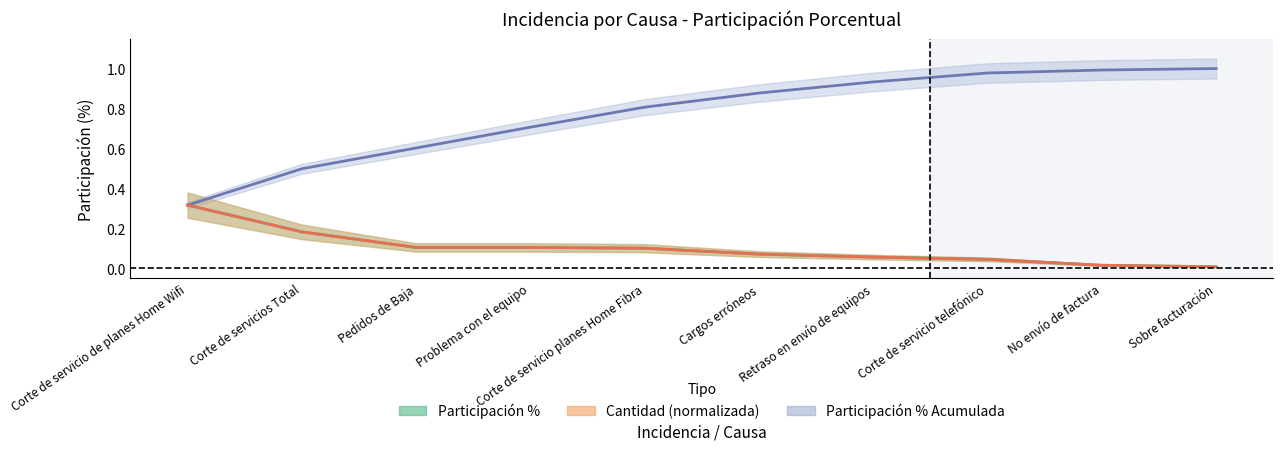

Where is Cantidad nearest to the value 0?

Sobre facturación